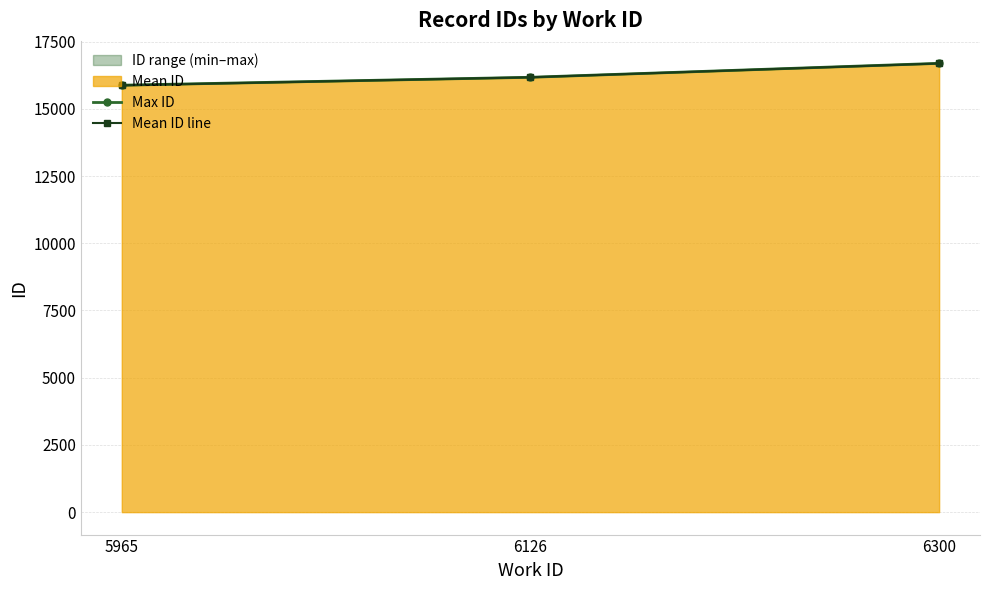

Is it true that Mean ID line equals 28348.4 at 6126?

False